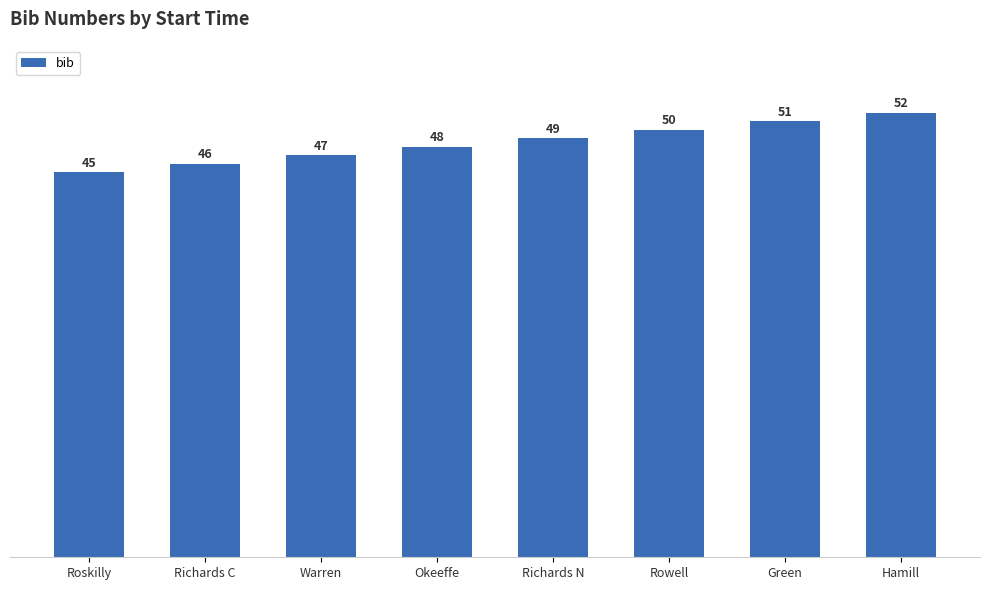

Rank the categories by value from lowest to highest.

Roskilly, Richards C, Warren, Okeeffe, Richards N, Rowell, Green, Hamill